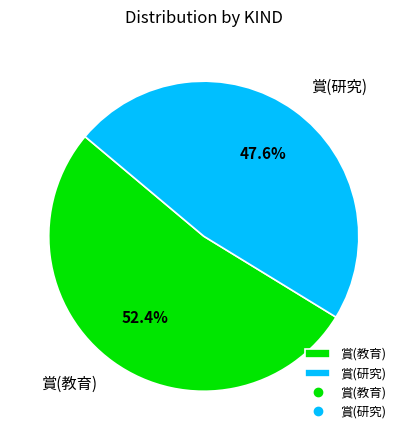

Which has a higher value, 賞(研究) or 賞(教育)?

賞(教育)